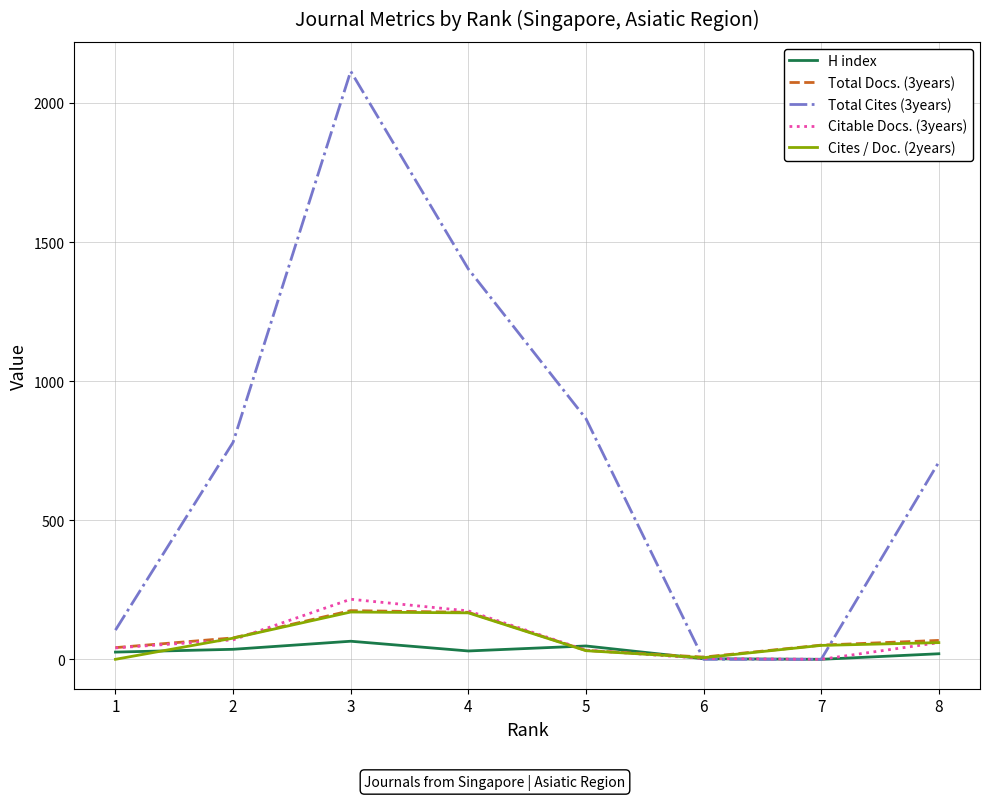

The value of Total Cites (3years) at 4 is 1403. True or false?

True